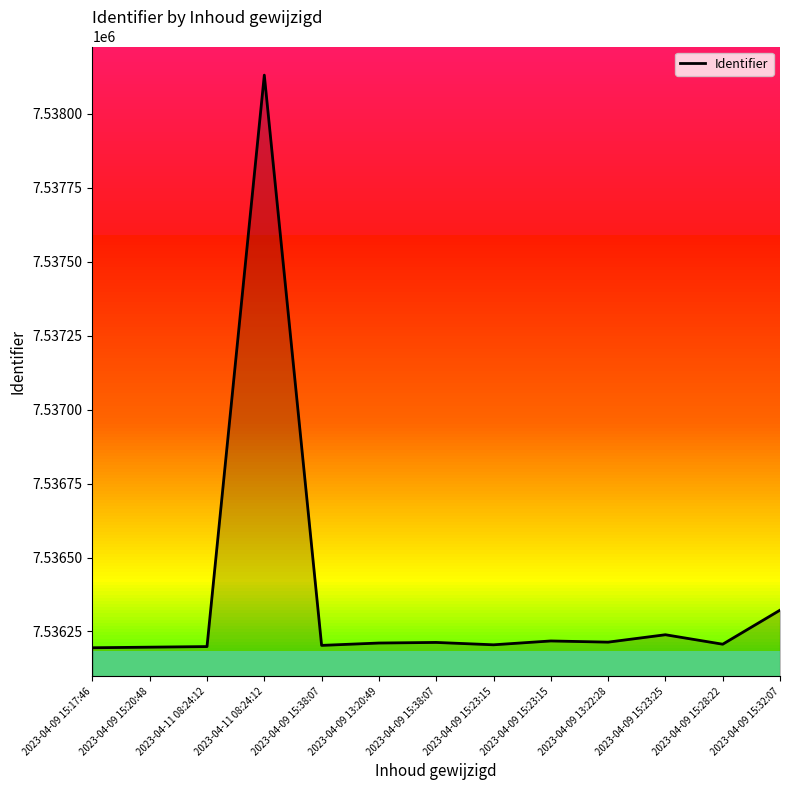

What is the change in value from 2023-04-09 15:20:48 to 2023-04-09 13:22:28?

+17